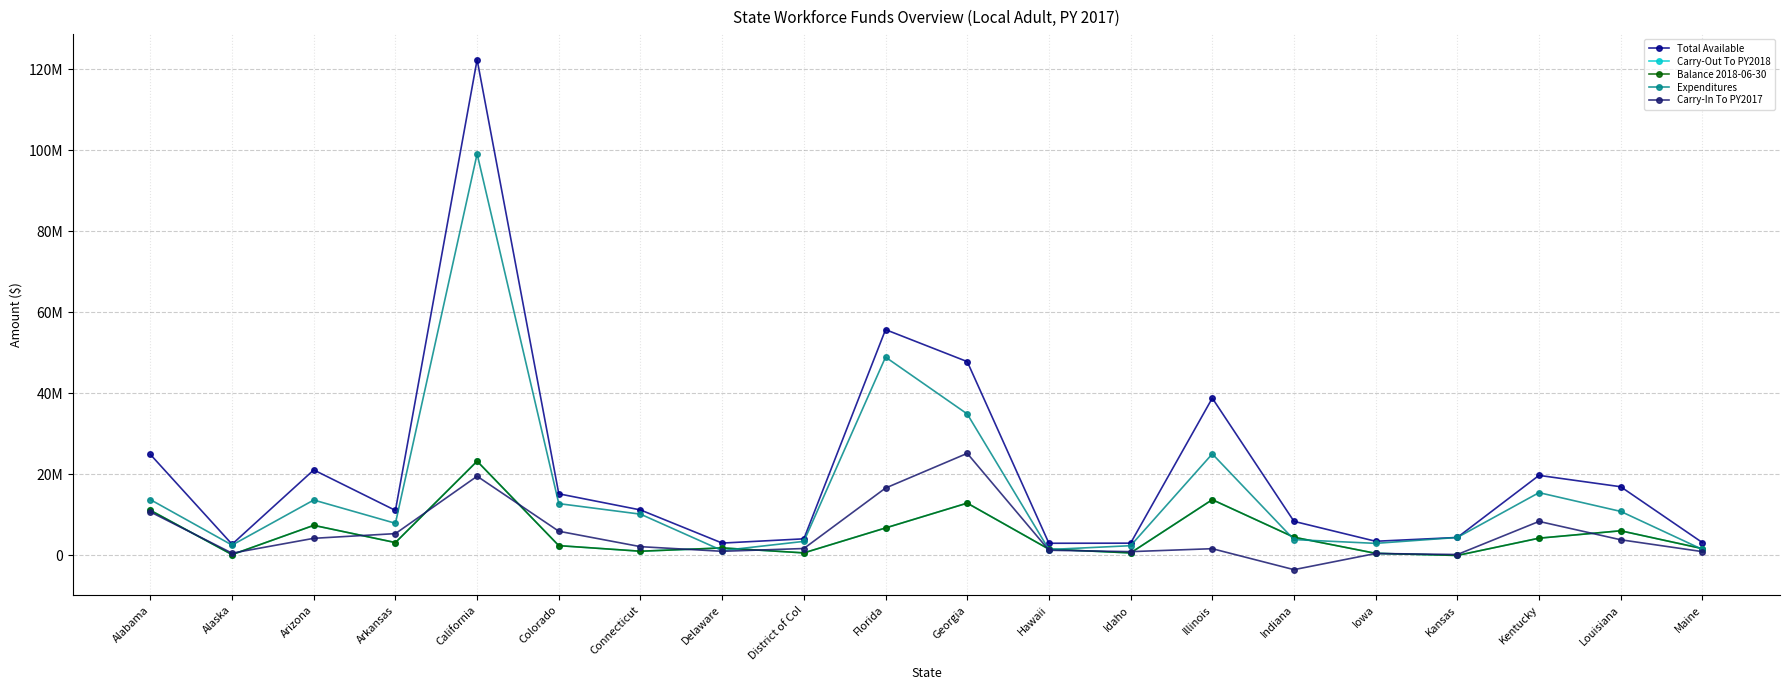

True or false: Carry-In To PY2017 has more than 0 interior local peaks.

True